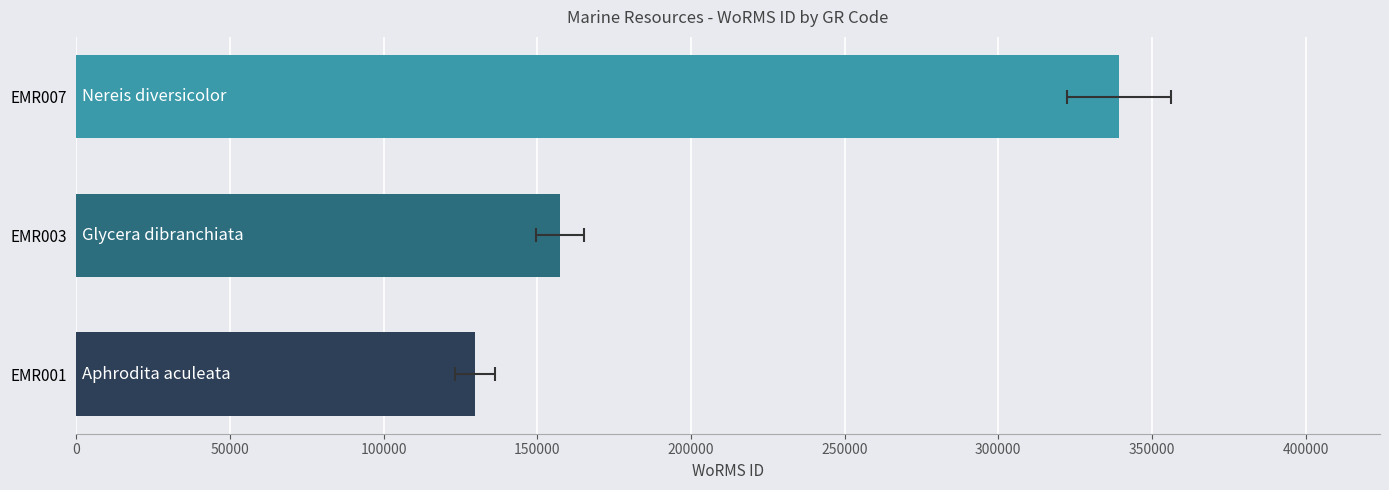

Count the values in the range 129840 to 339374.

3